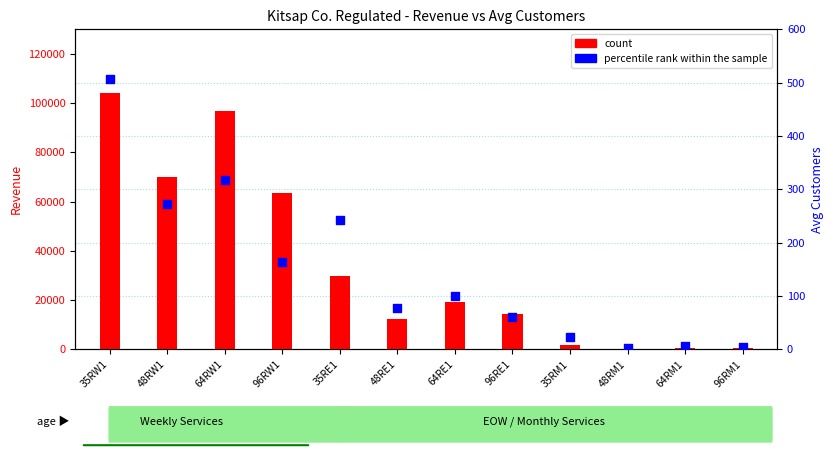

Which series contains the highest Y value?

count